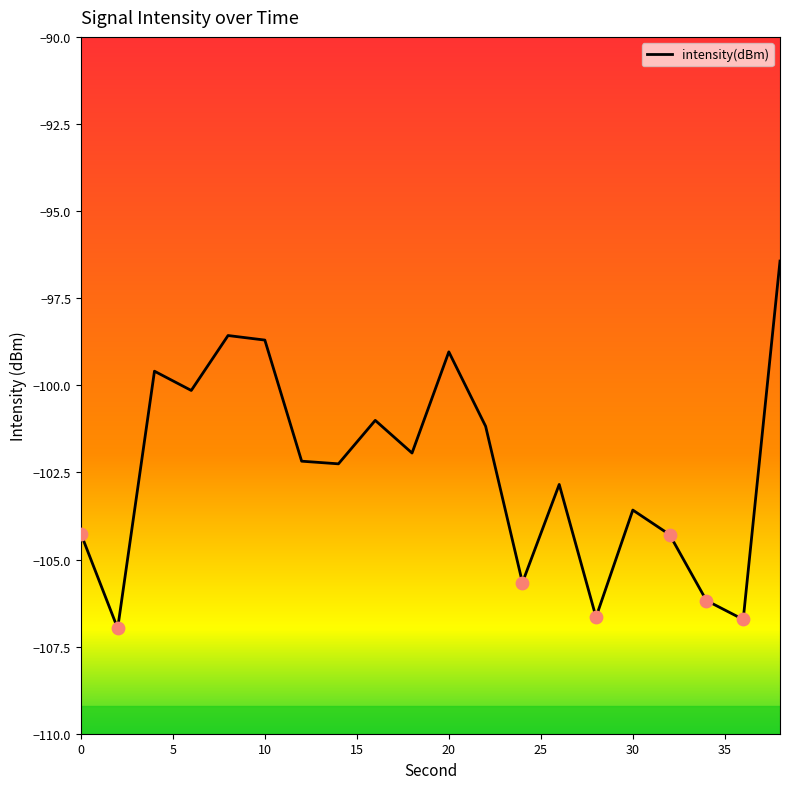

What is the difference between the maximum and minimum values?

10.5